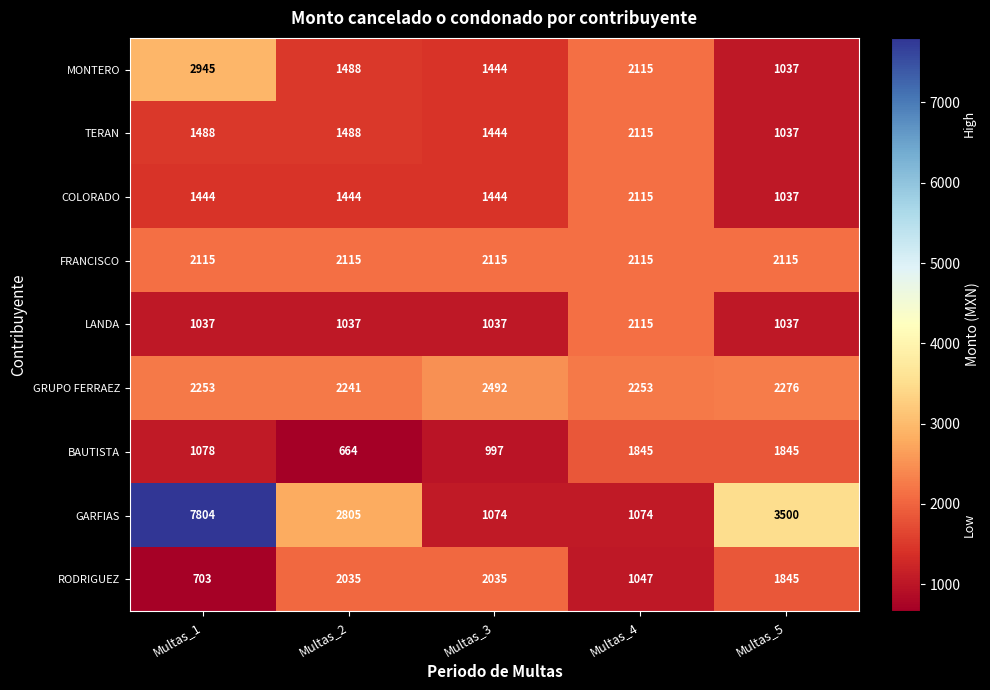

At which category is the sum across all series the highest?

Multas_1